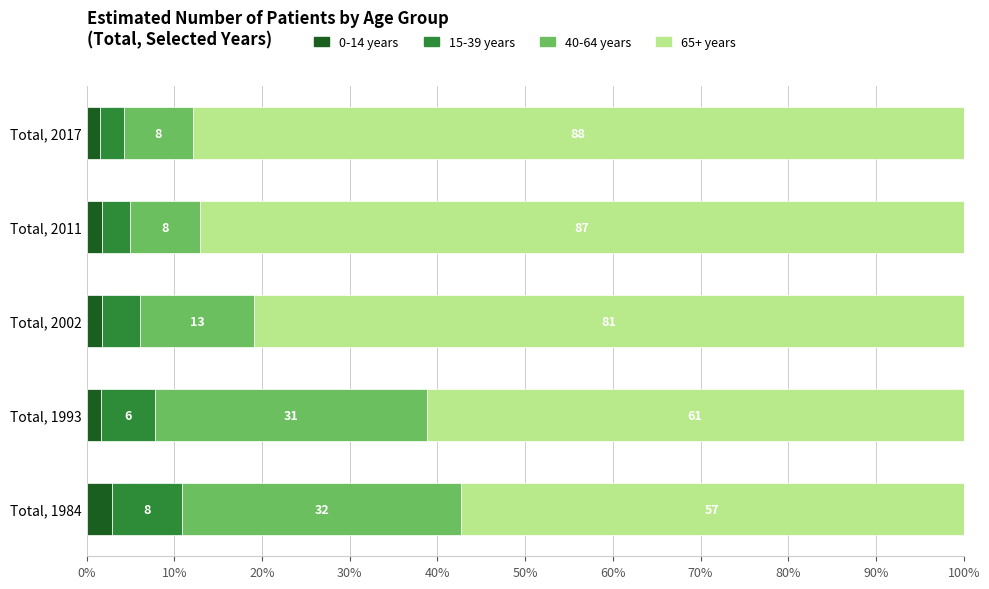

Which category has the highest value in the 0-14 years series?

Total, 1984